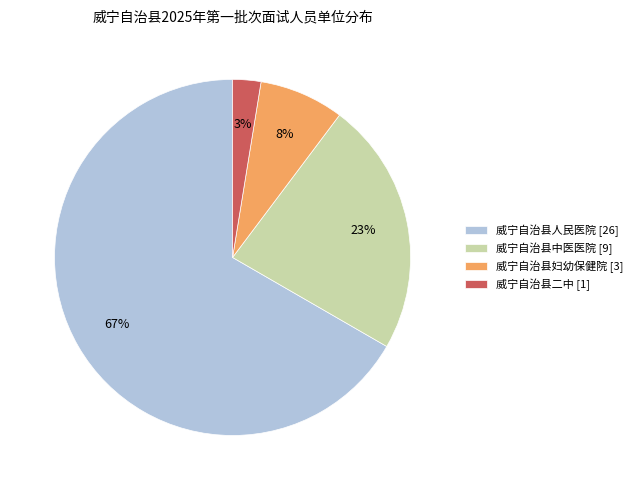

Rank the categories by value from lowest to highest.

威宁自治县二中, 威宁自治县妇幼保健院, 威宁自治县中医医院, 威宁自治县人民医院